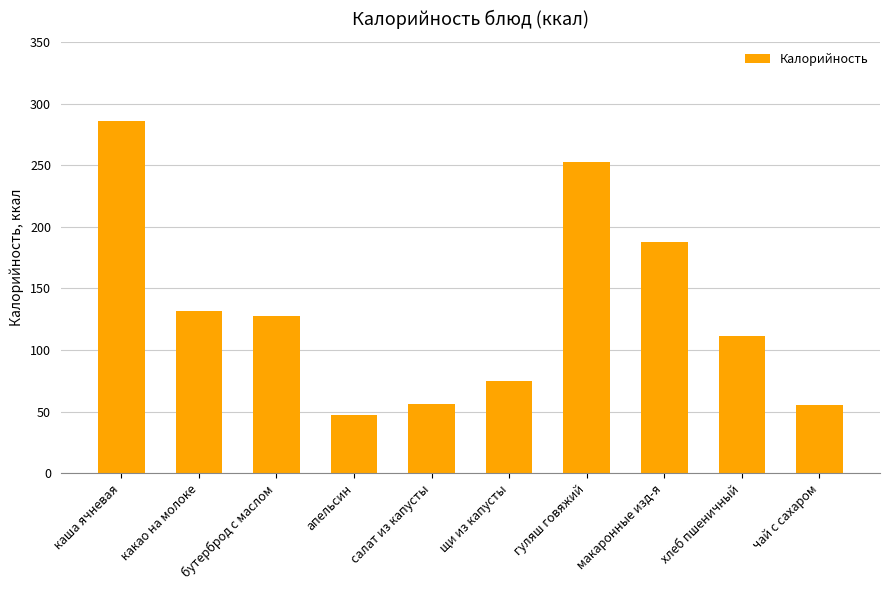

Is it true that the value at макаронные изд-я is 187.6?

True